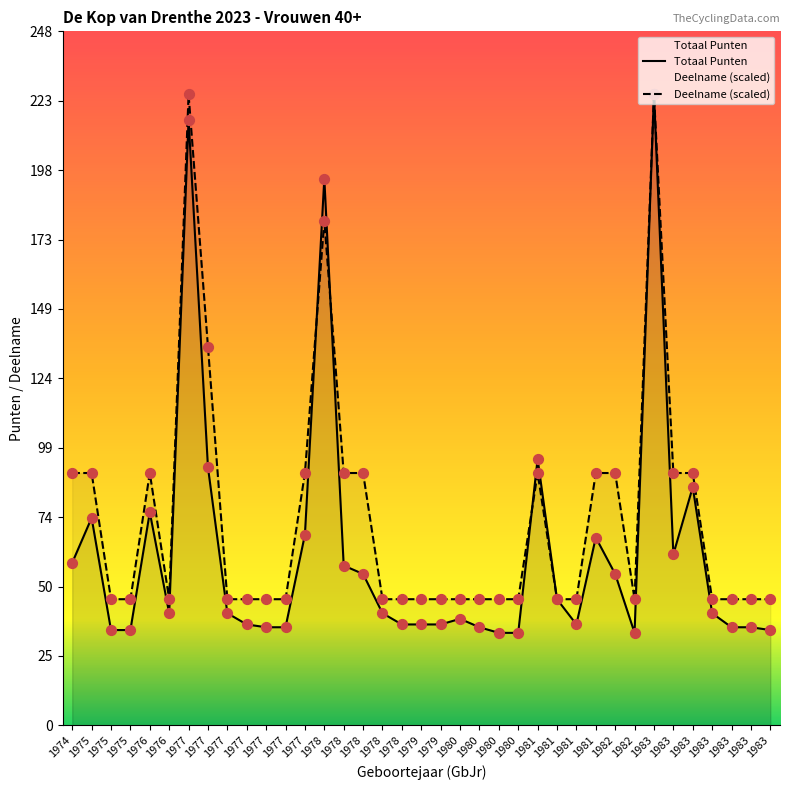

At how many categories does at least one series exceed 170?

3